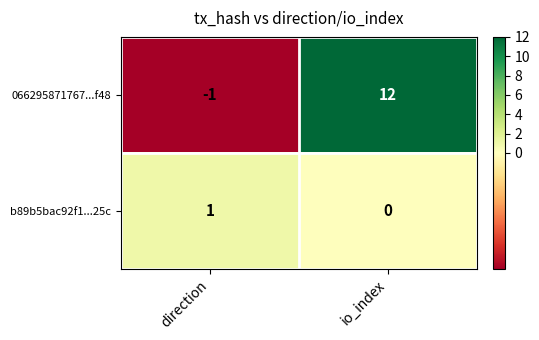

Which label corresponds to the smallest value in the chart?

direction